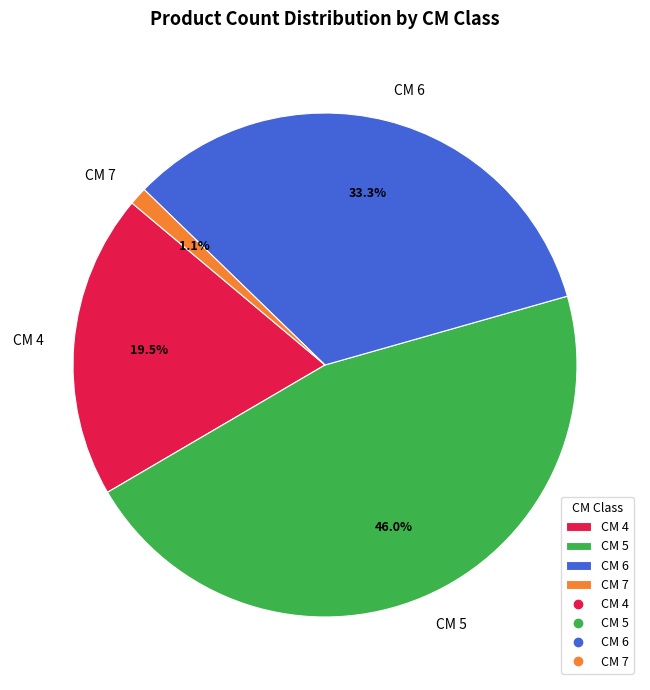

Rank the categories by value from lowest to highest.

CM 7, CM 4, CM 6, CM 5